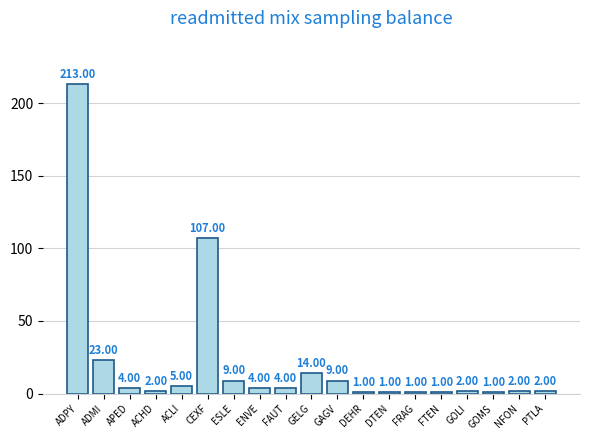

What position from the left is GELG?

10